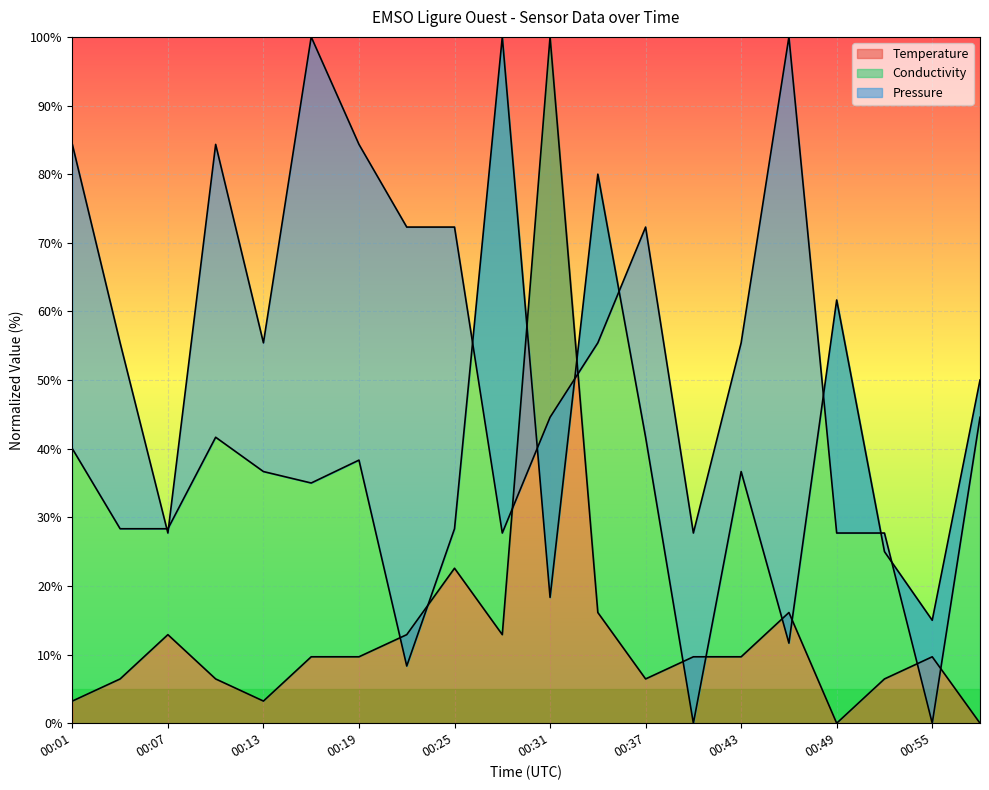

What is the approximate value of Conductivity at 00:25?

28.3